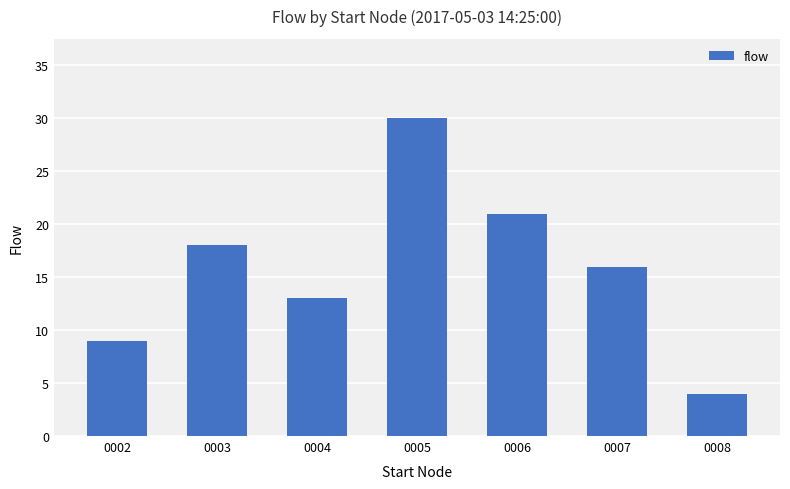

Is it true that the value at 0003 is 18?

True